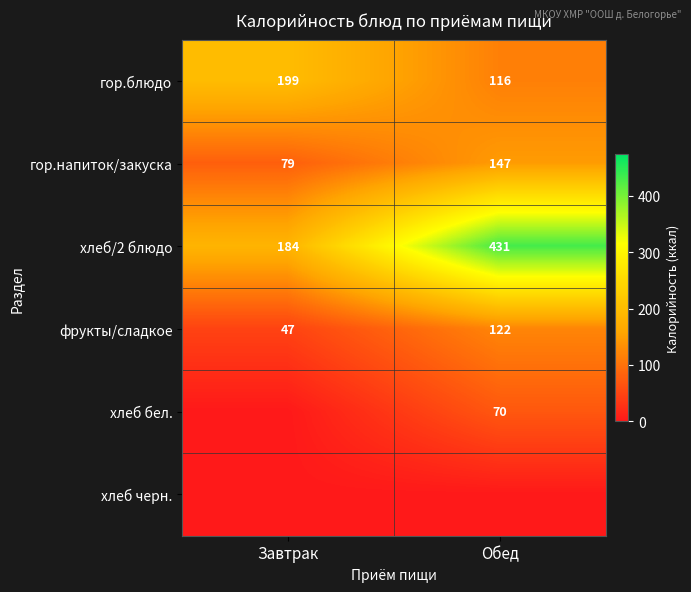

How many categories are shown in the chart?

2